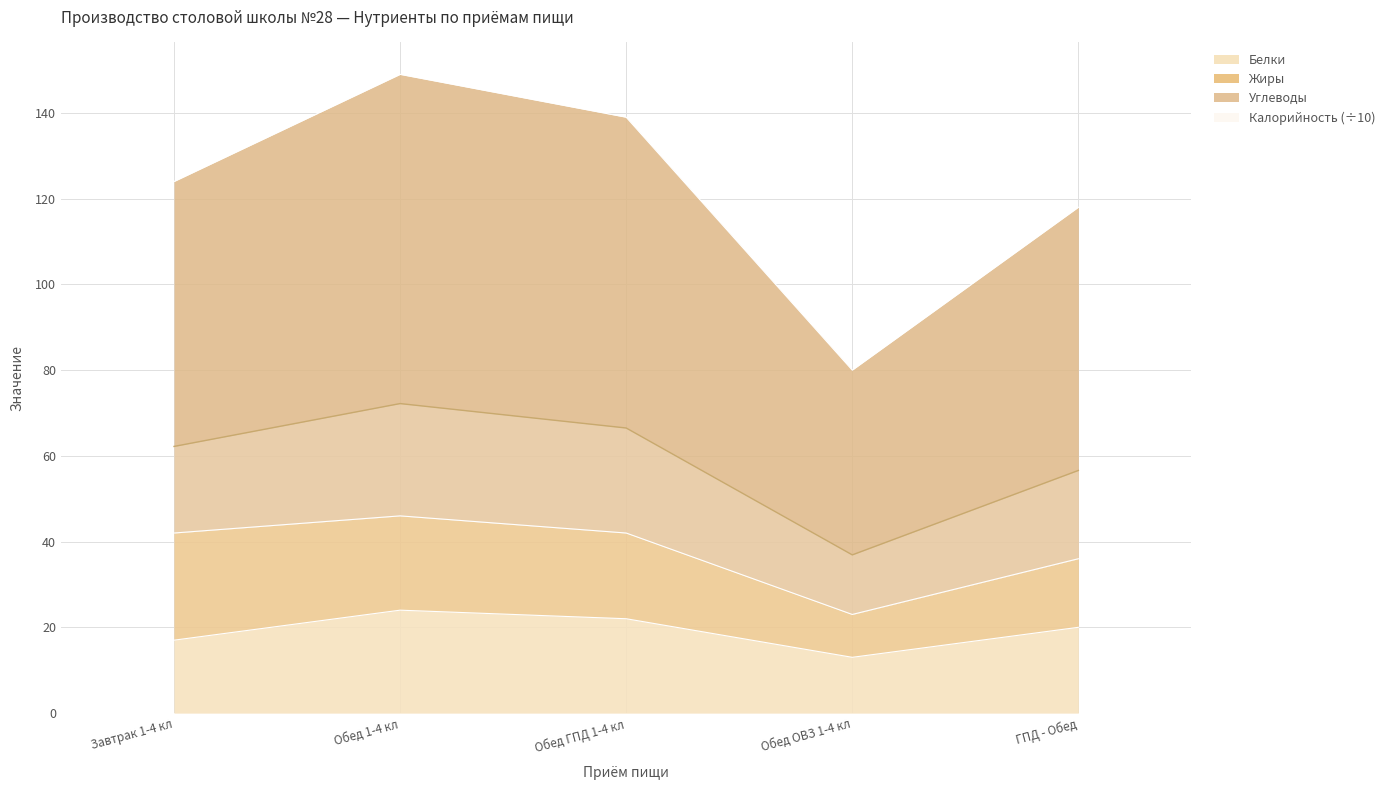

Is the value of Калорийность at ГПД - Обед greater than the value of Углеводы at Обед ГПД 1-4 кл?

No